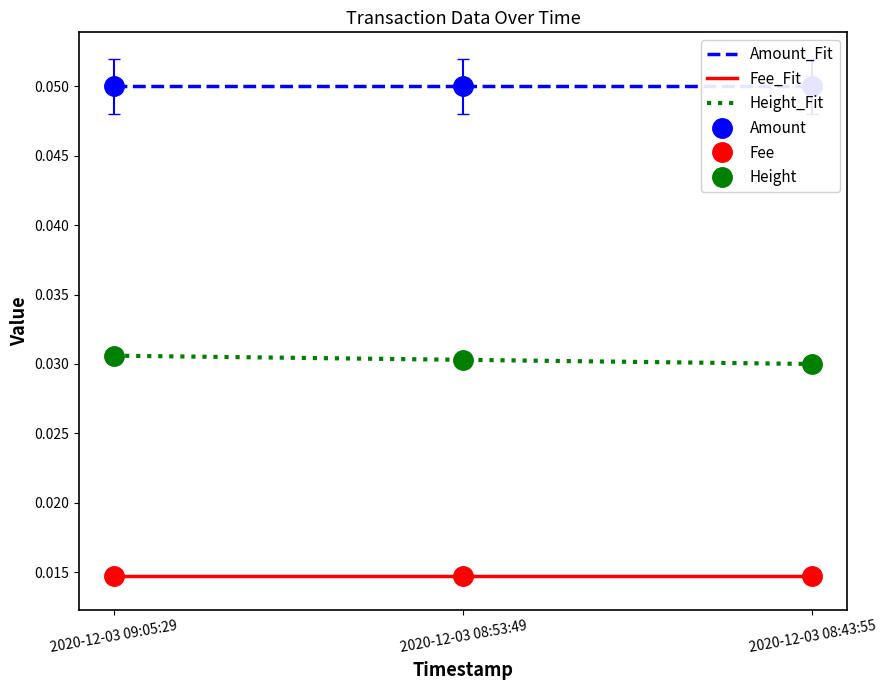

List the series in order of their overall mean, highest first.

Amount_Fit, Height_Fit, Fee_Fit